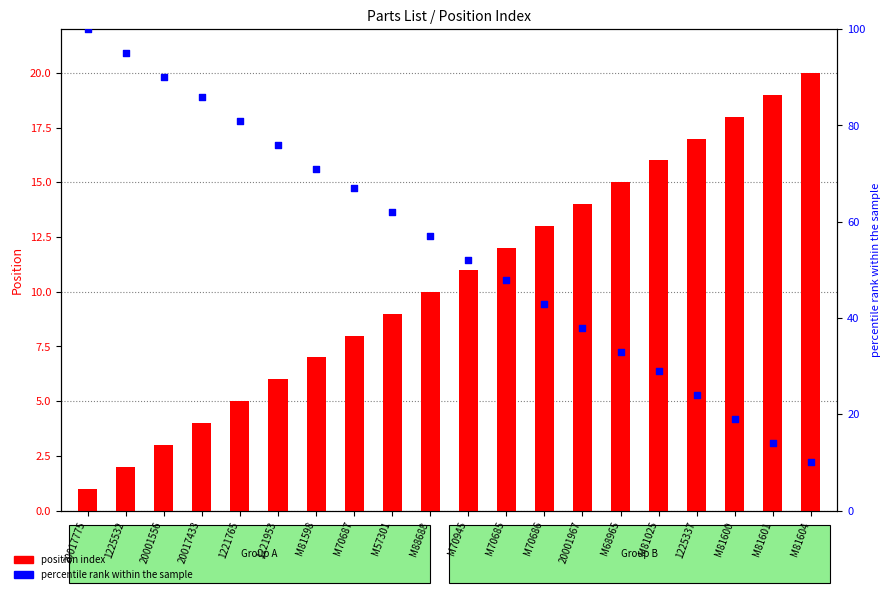

What is the total value across all series at 1225532?

97